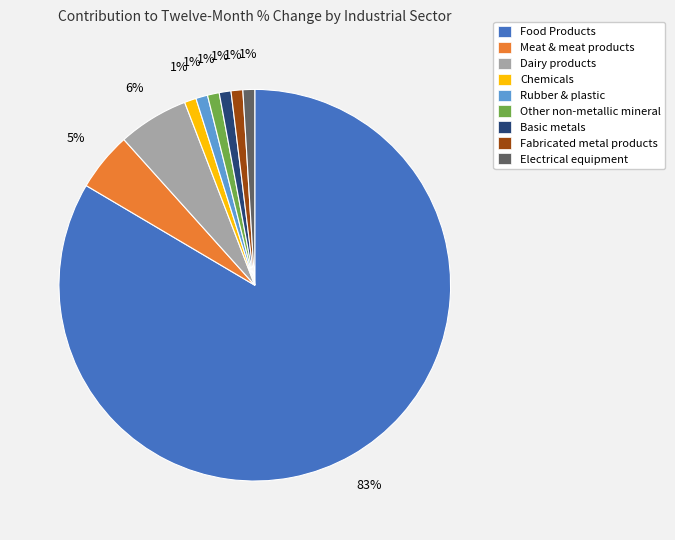

Does Fabricated metal products represent more than half of the total?

No